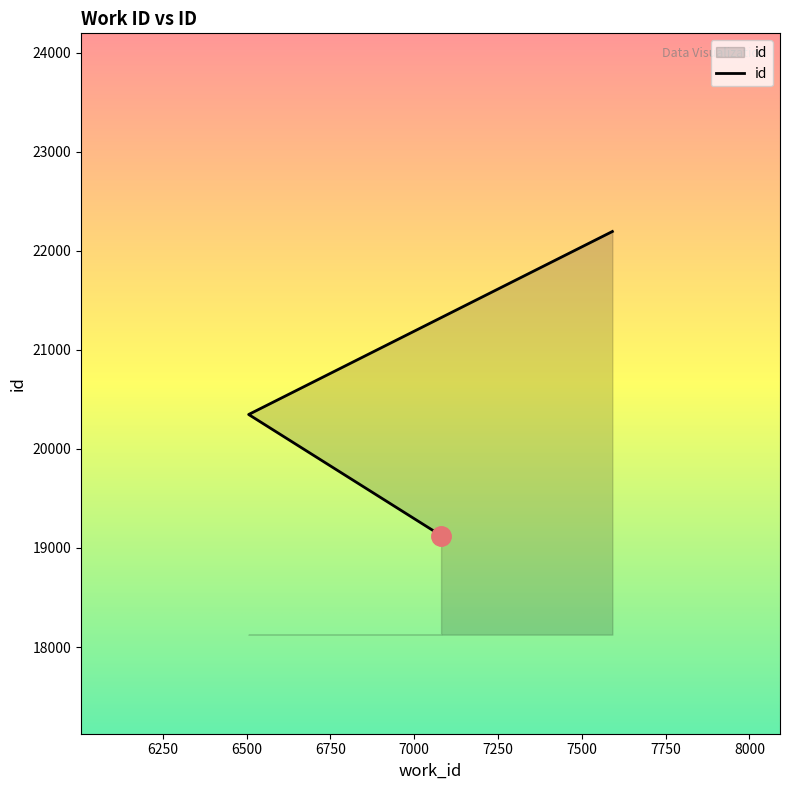

Read the value at 7591, to the nearest 10.

22190